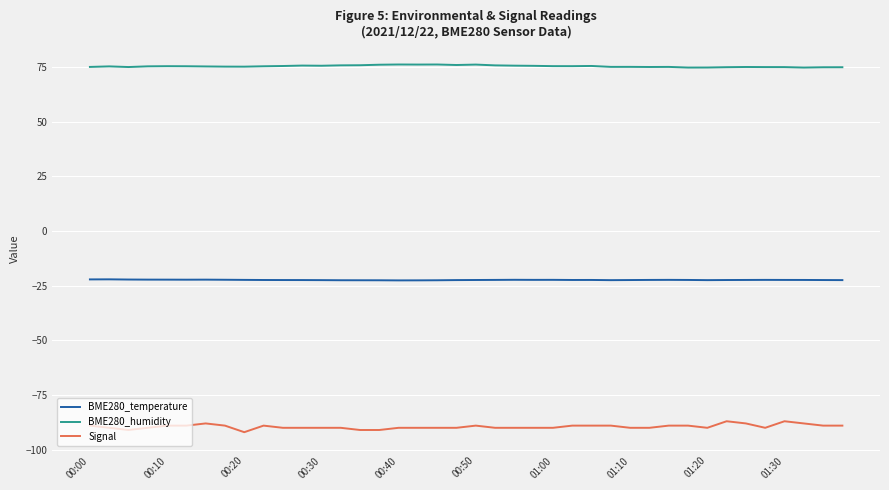

Which series has the largest total across all categories?

BME280_humidity